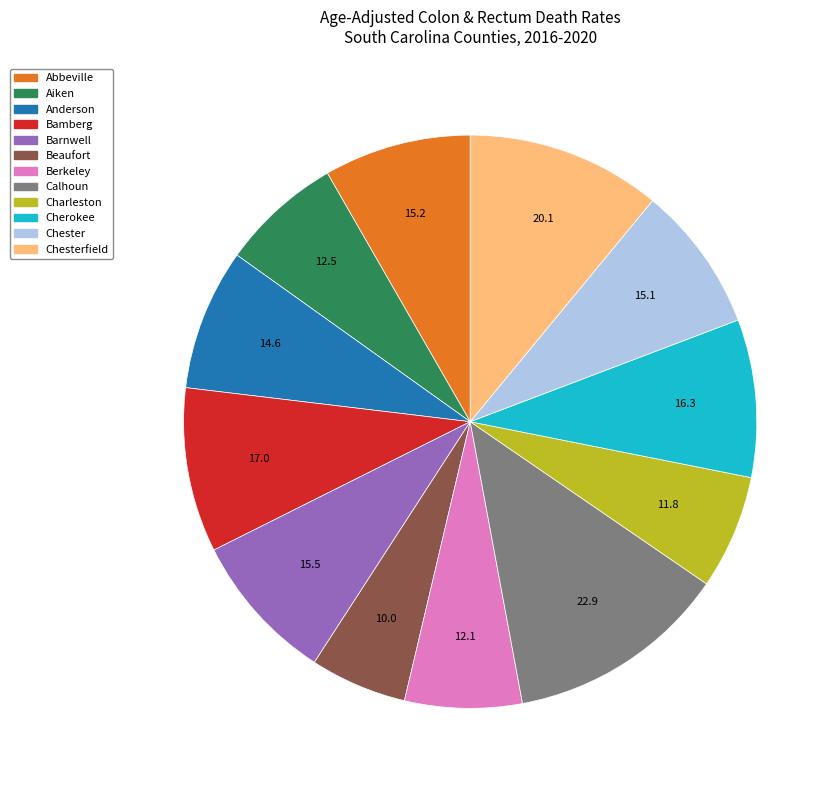

Is there a majority slice in this chart?

No